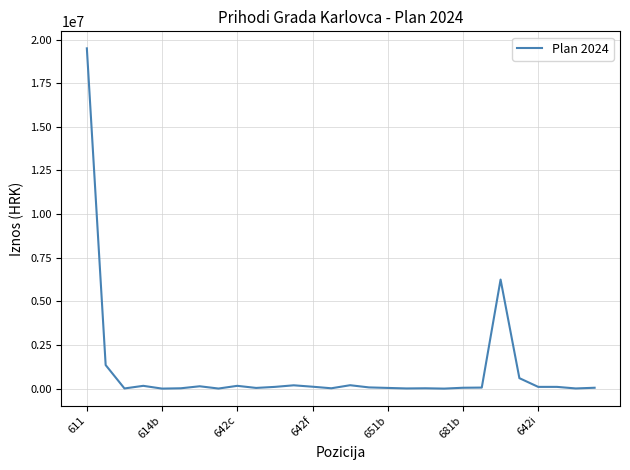

What is the difference between the maximum and minimum values?

19499000